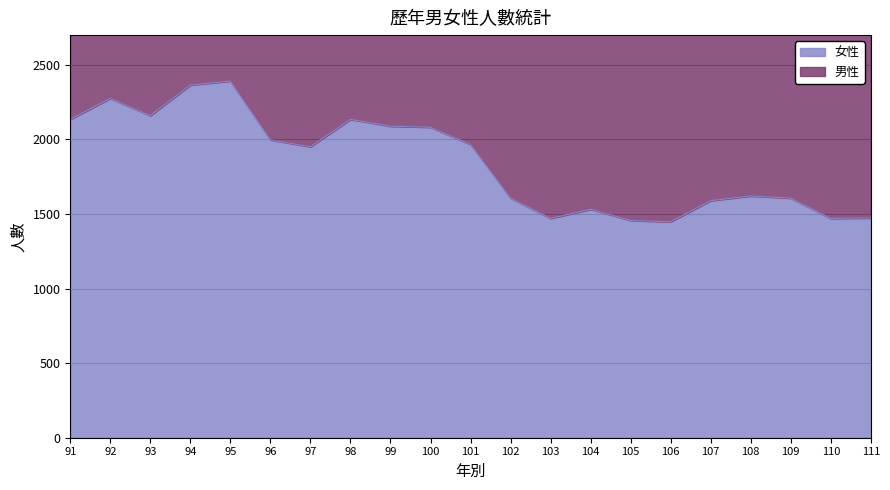

Which has a higher value, 105 or 98?

98